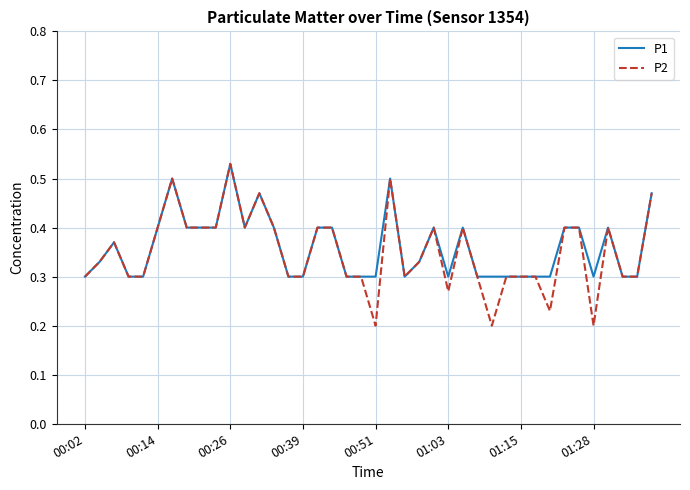

What are all the series names shown in the legend?

P1, P2